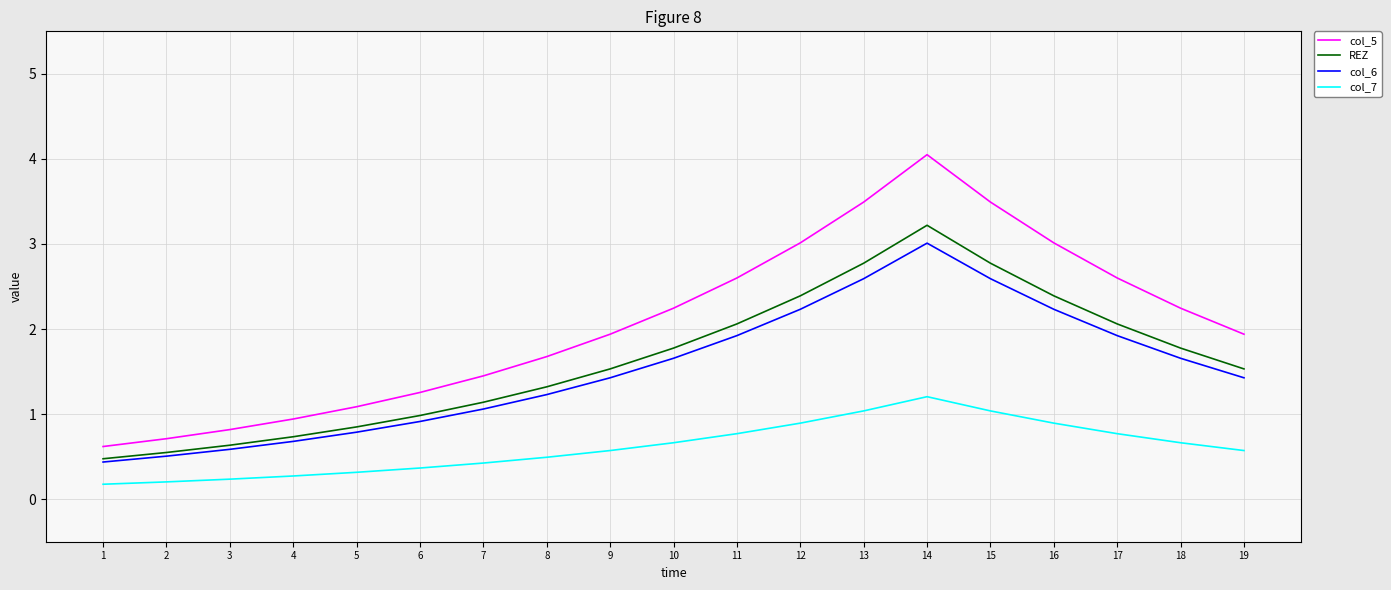

True or false: REZ has a value of 2.1 at 11.

True